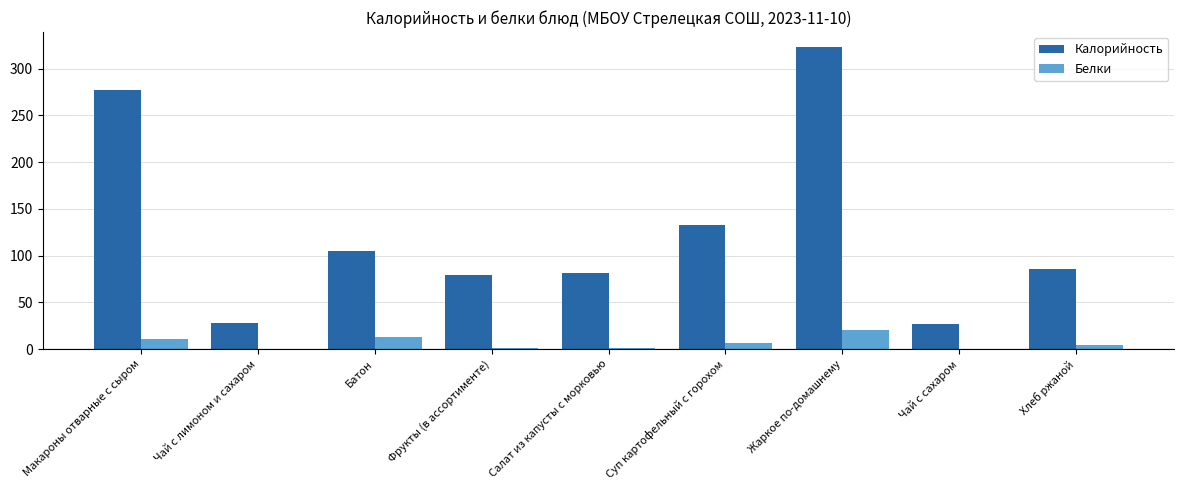

Which label corresponds to the largest value in the chart?

Жаркое по-домашнему